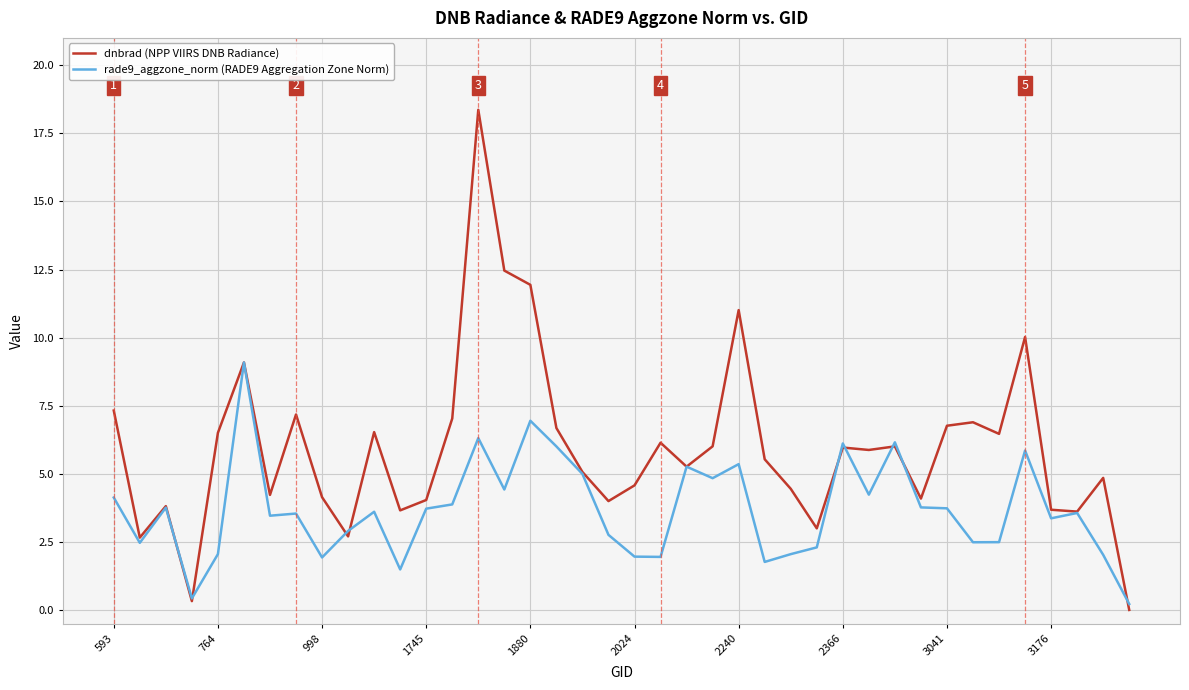

What is the difference between the maximum and minimum values in the dnbrad (NPP VIIRS DNB Radiance) series?

18.3